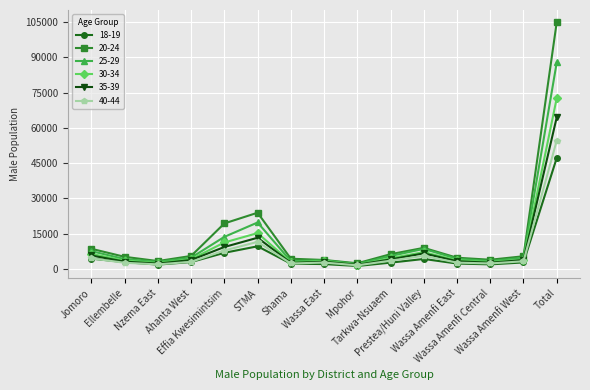

What position from the left is Wassa Amenfi Central?

13